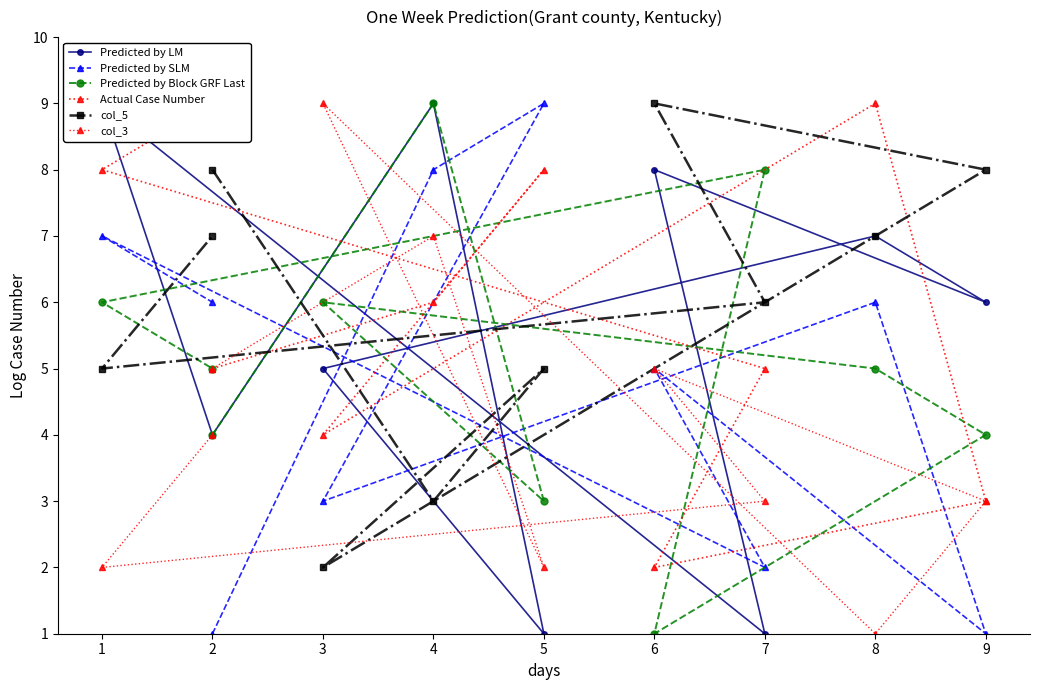

Where is the first local minimum for Predicted by LM?

5